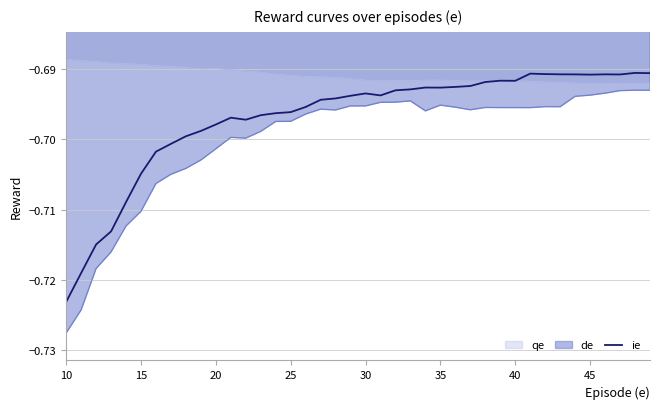

Rank the series by their average value, from lowest to highest.

de, ie, qe